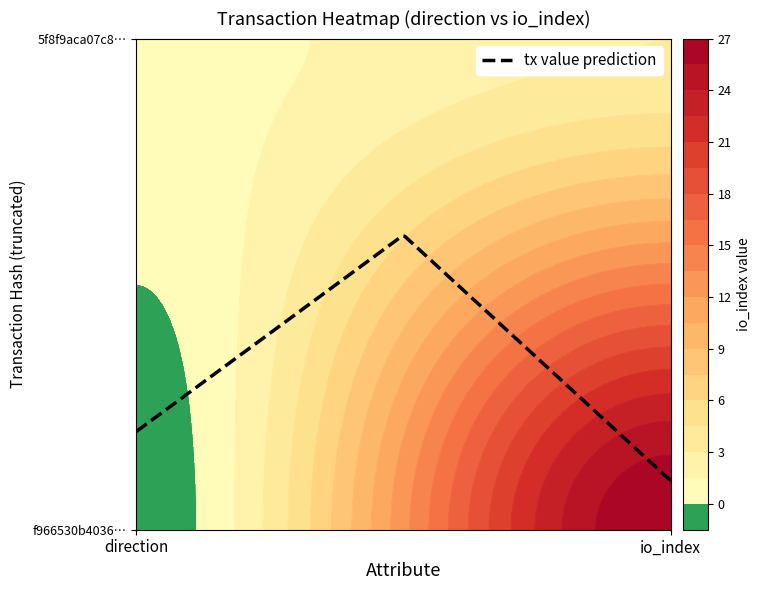

Reading right to left, extract all data points from this chart.

f966530b40364bcf92e196b63c95d2e8c29f861: 1=27	0=-1
5f8f9aca07c8bdac40adecfd116904d6b6e2546: 1=3	0=1